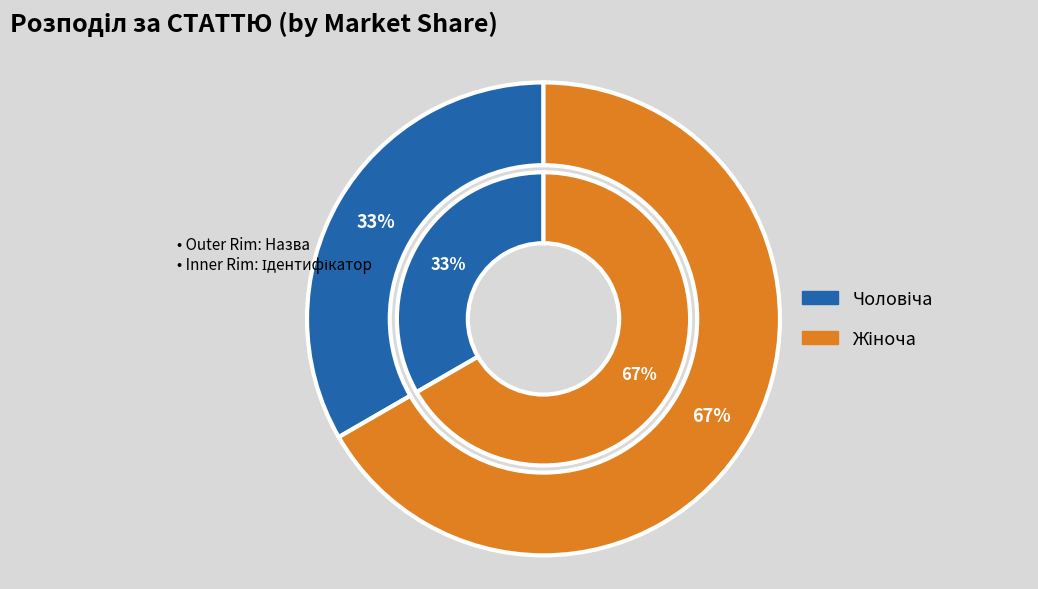

Which slice represents more than half of the pie?

Жіноча